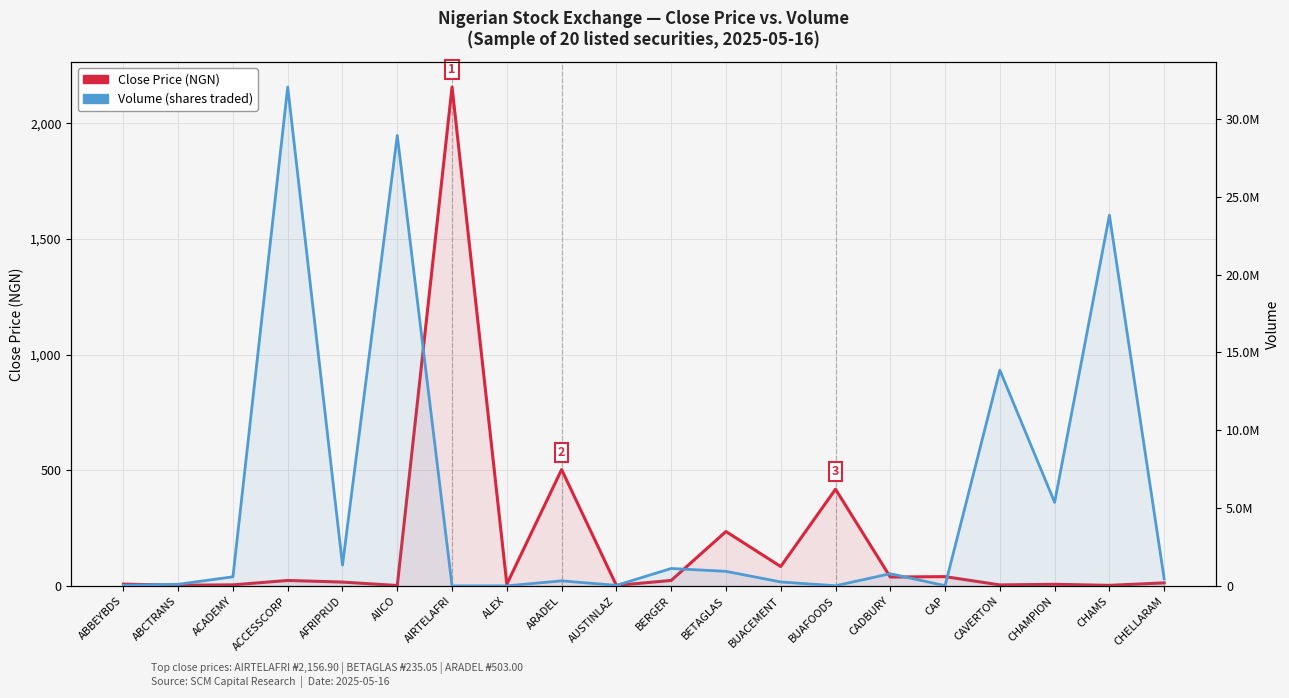

How many lines are shown in the chart?

2